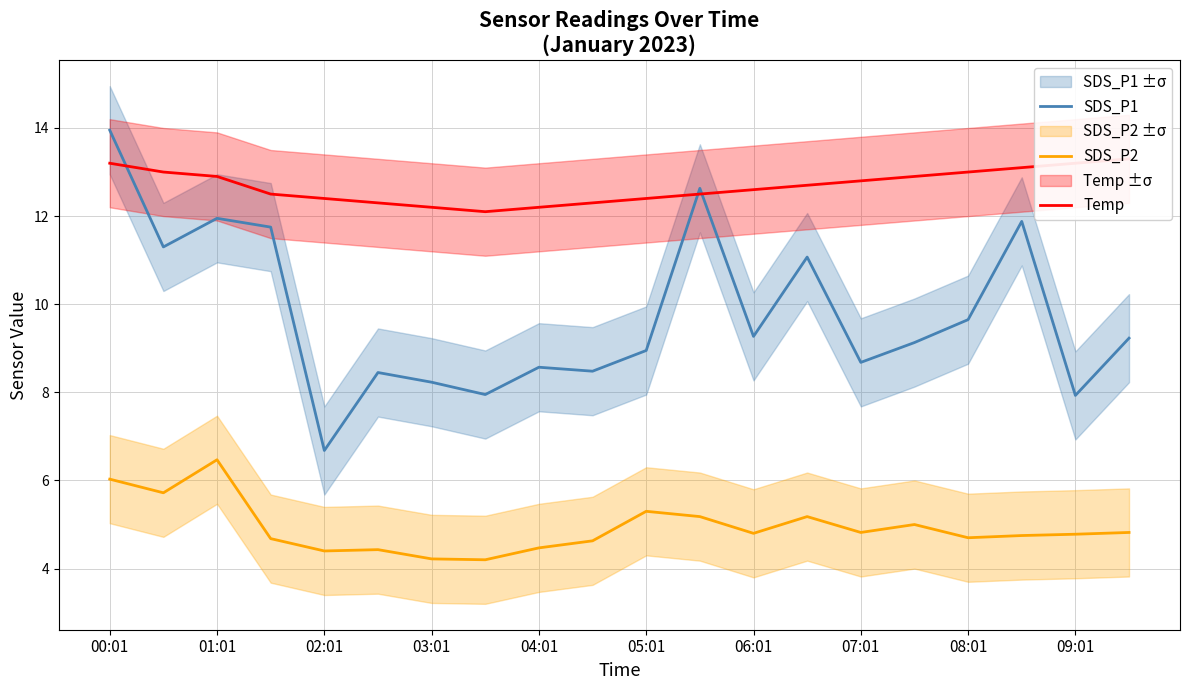

The value of SDS_P2 at 07:01 is 4.8. True or false?

True